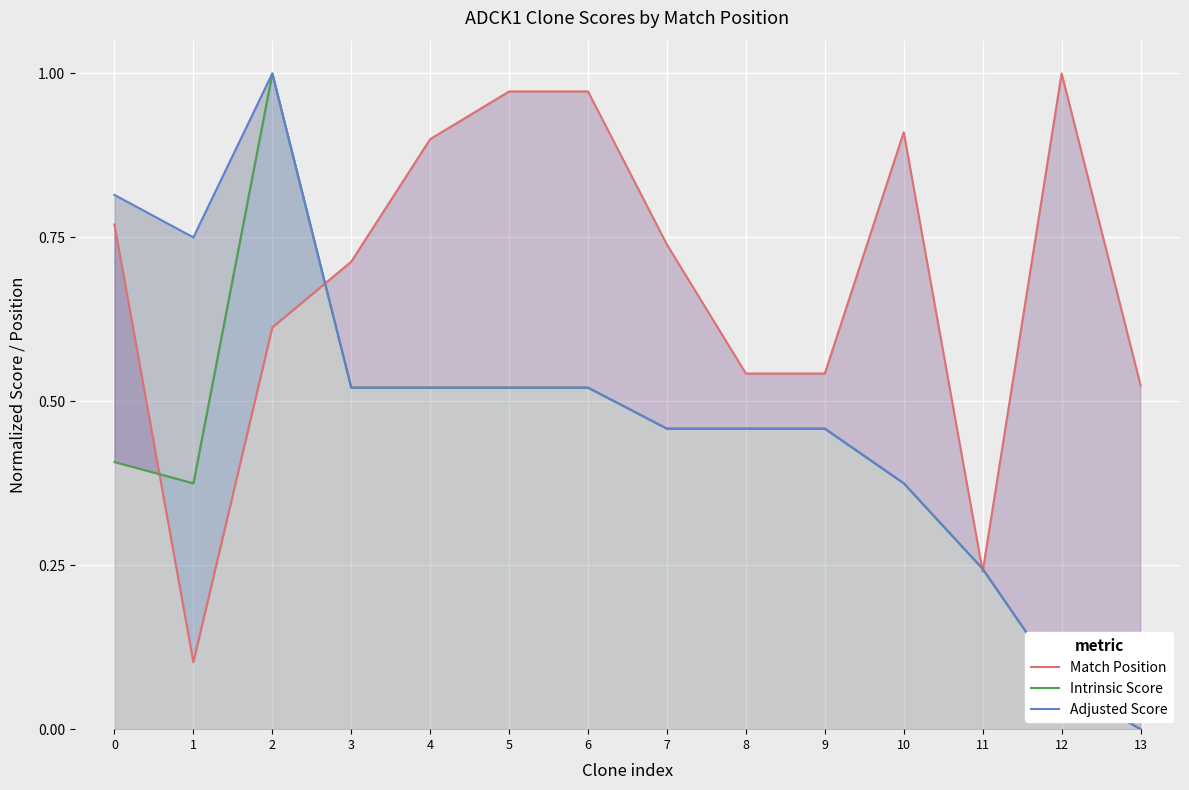

True or false: Match Position and Intrinsic Score cross at least once.

True